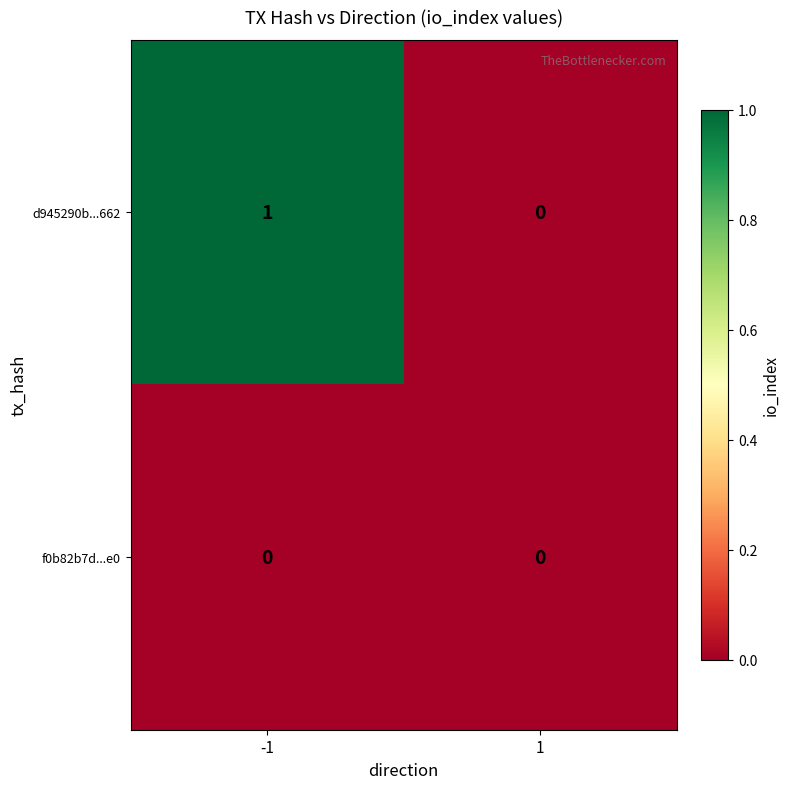

Rank the series by their average value, from lowest to highest.

f0b82b7d...e0, d945290b...662